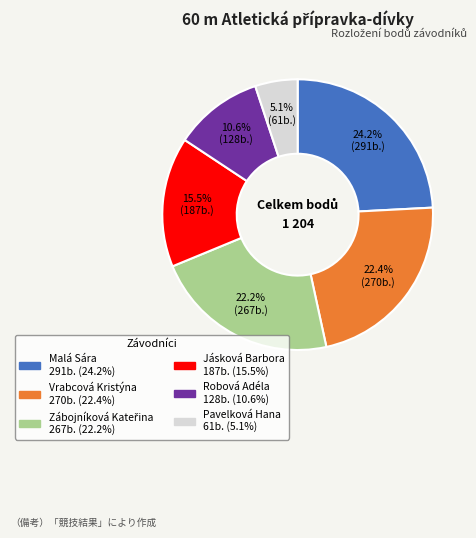

Count the number of slices in the pie.

6